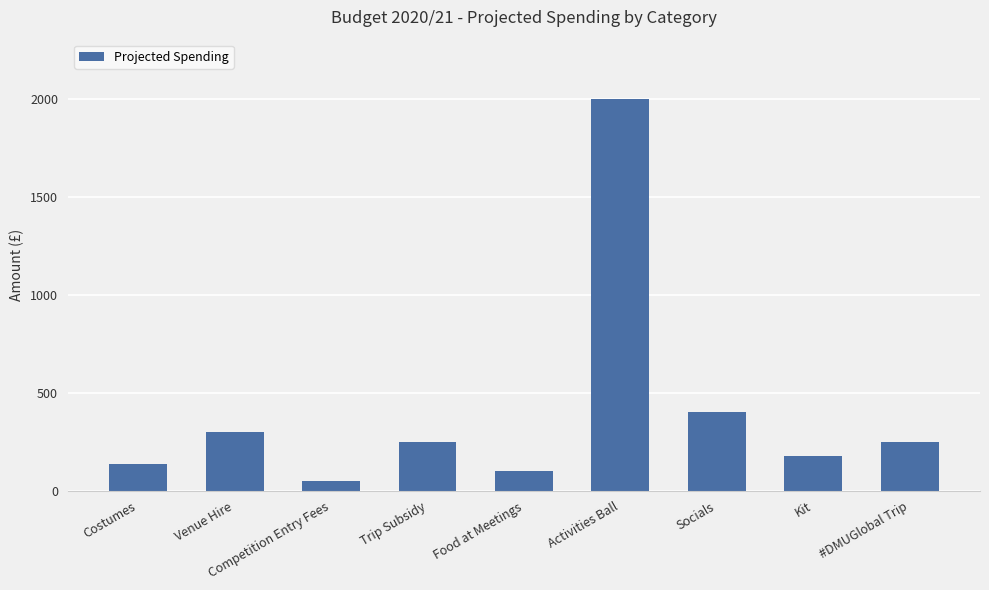

The value at Costumes is 135. True or false?

True